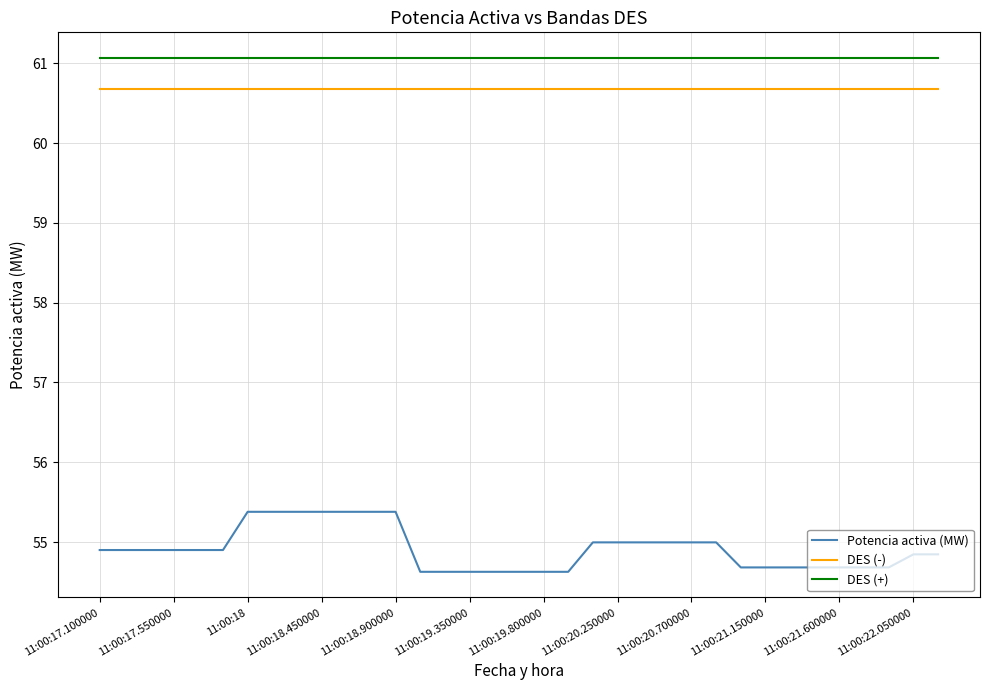

How many lines are shown in the chart?

3